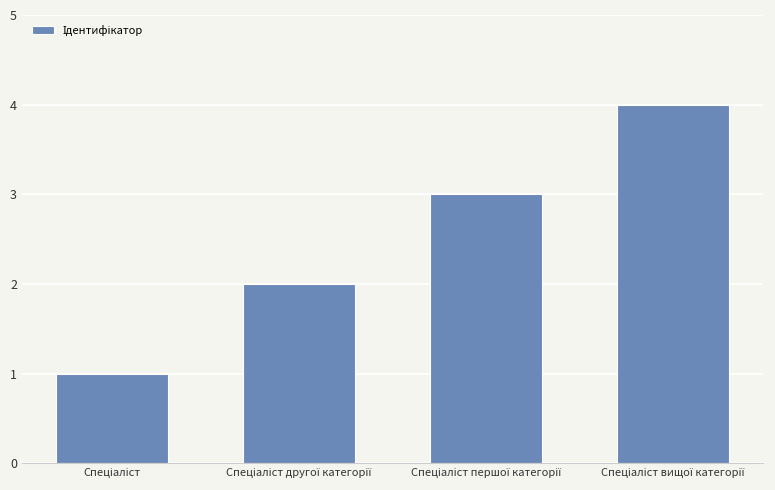

How many bars are there in total?

4